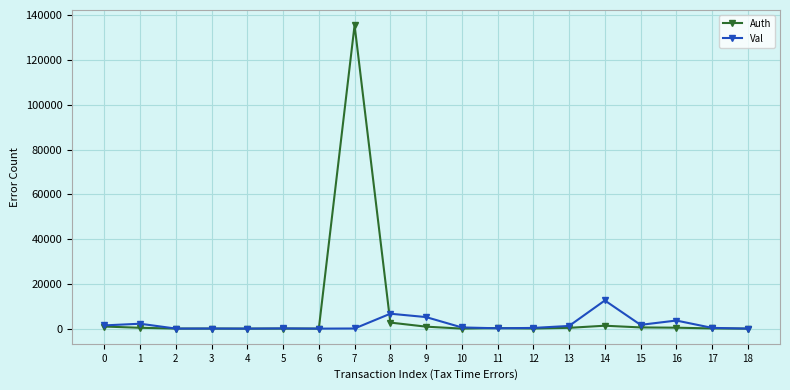

True or false: Val has more than 2 points higher than both neighbors.

True